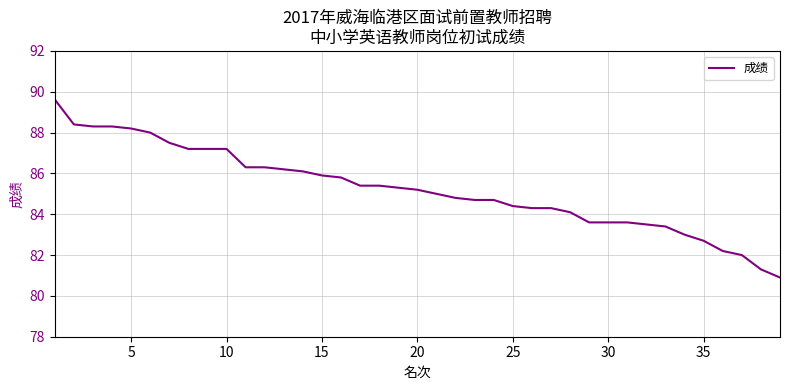

What is the smallest value displayed?

80.9